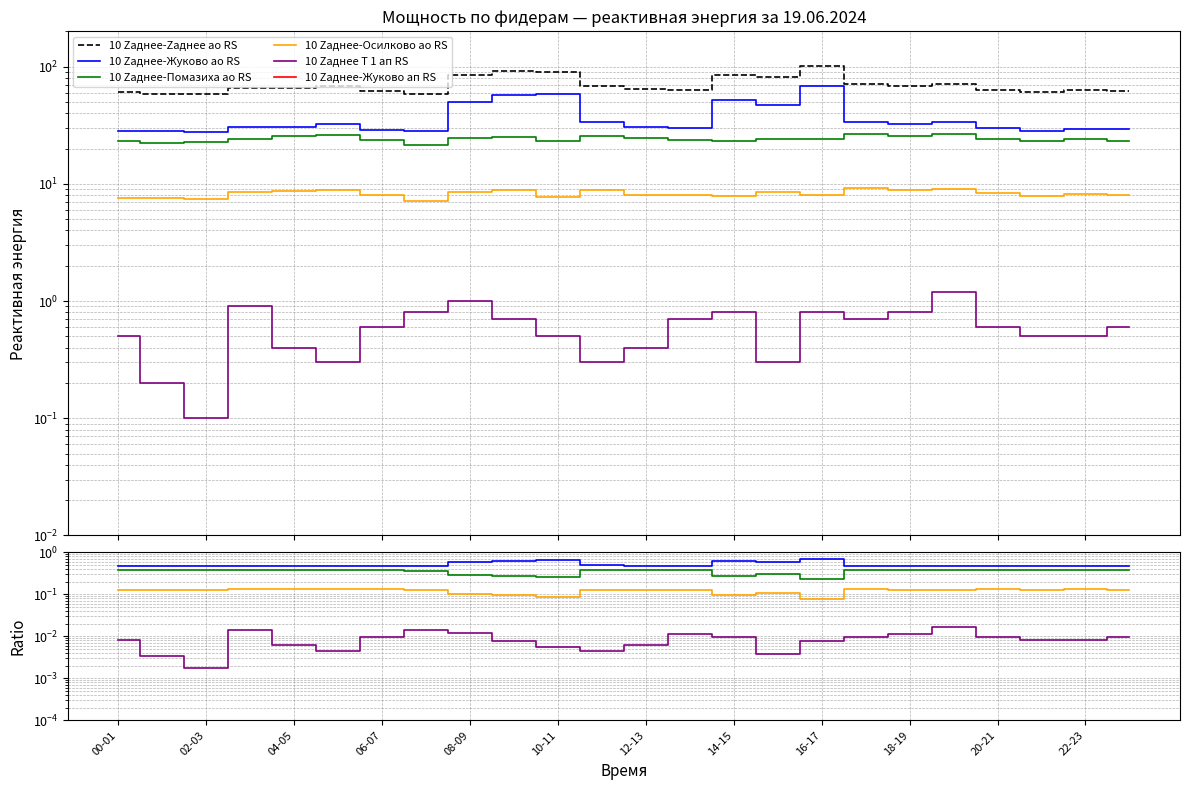

Which has a higher value, 18 or 23?

18